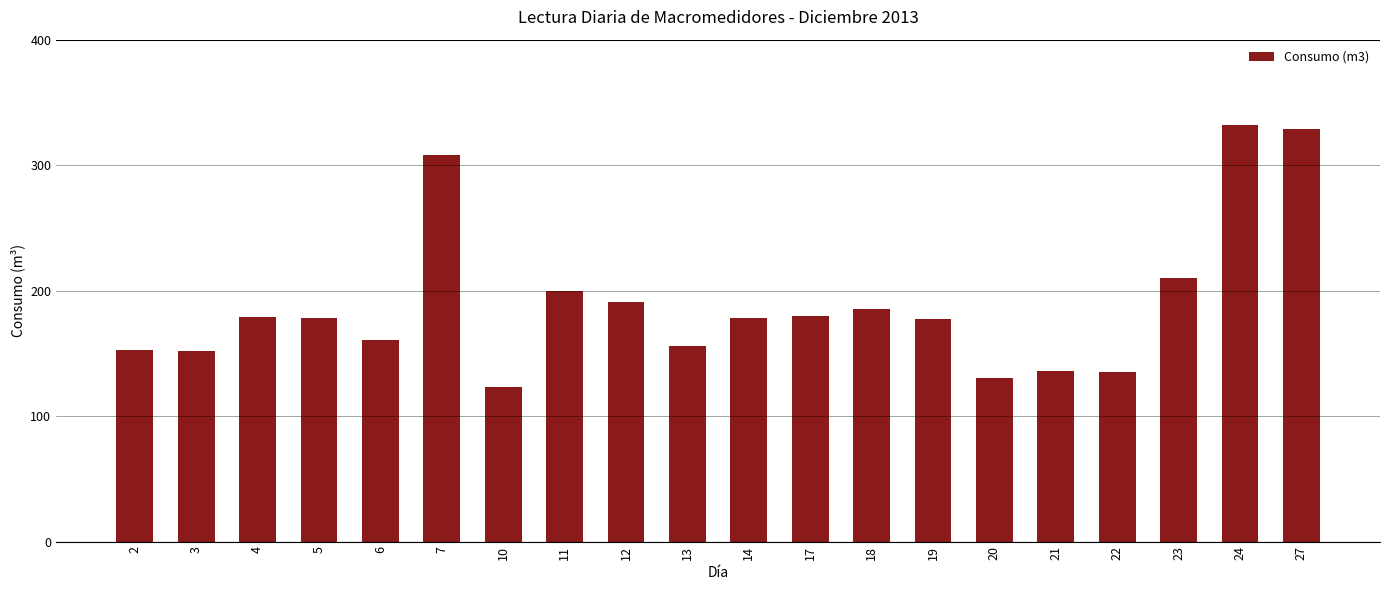

Which has a higher value, 5 or 13?

5